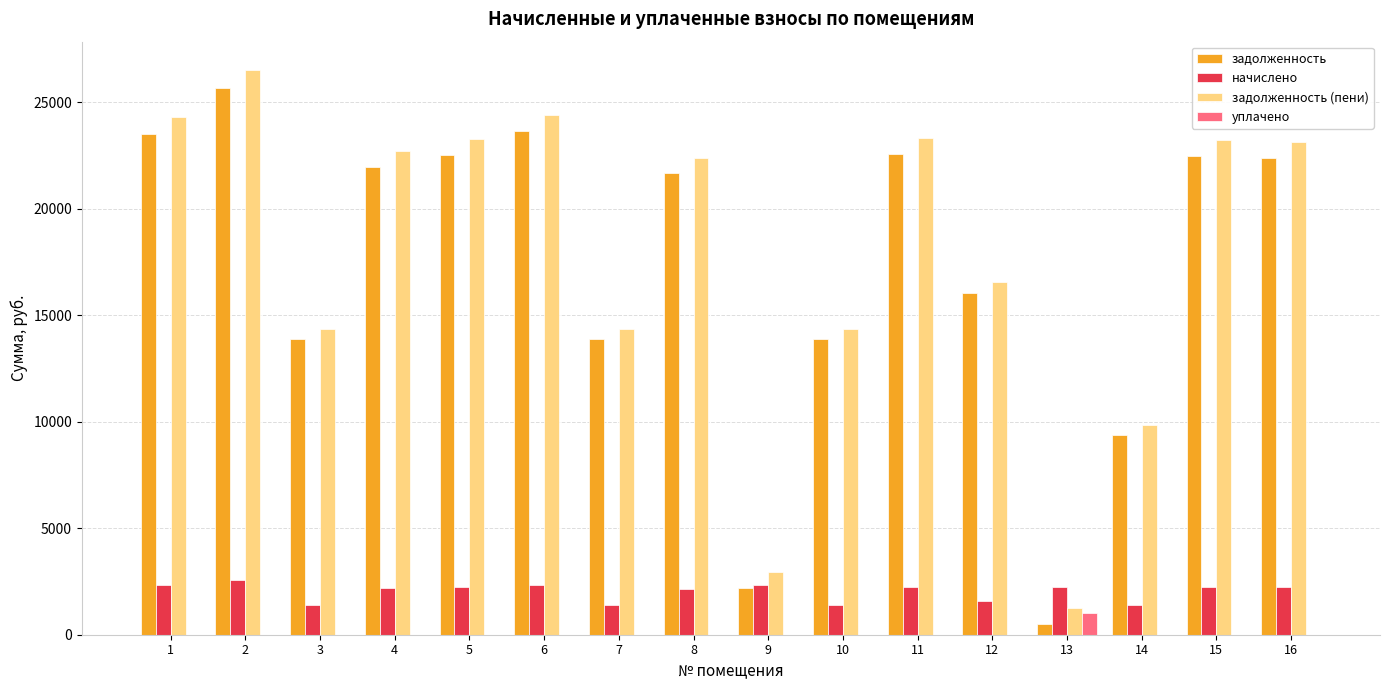

What is the sum of all уплачено values?

1006.4